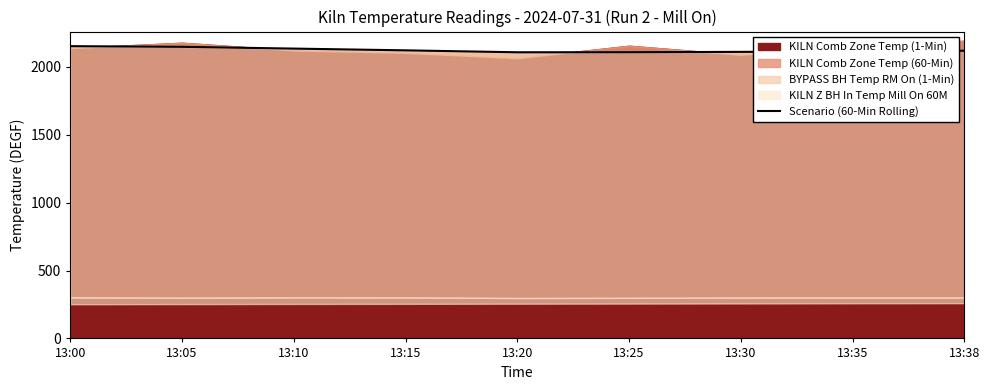

How many points are lower than both their immediate neighbors (excluding endpoints)?

1